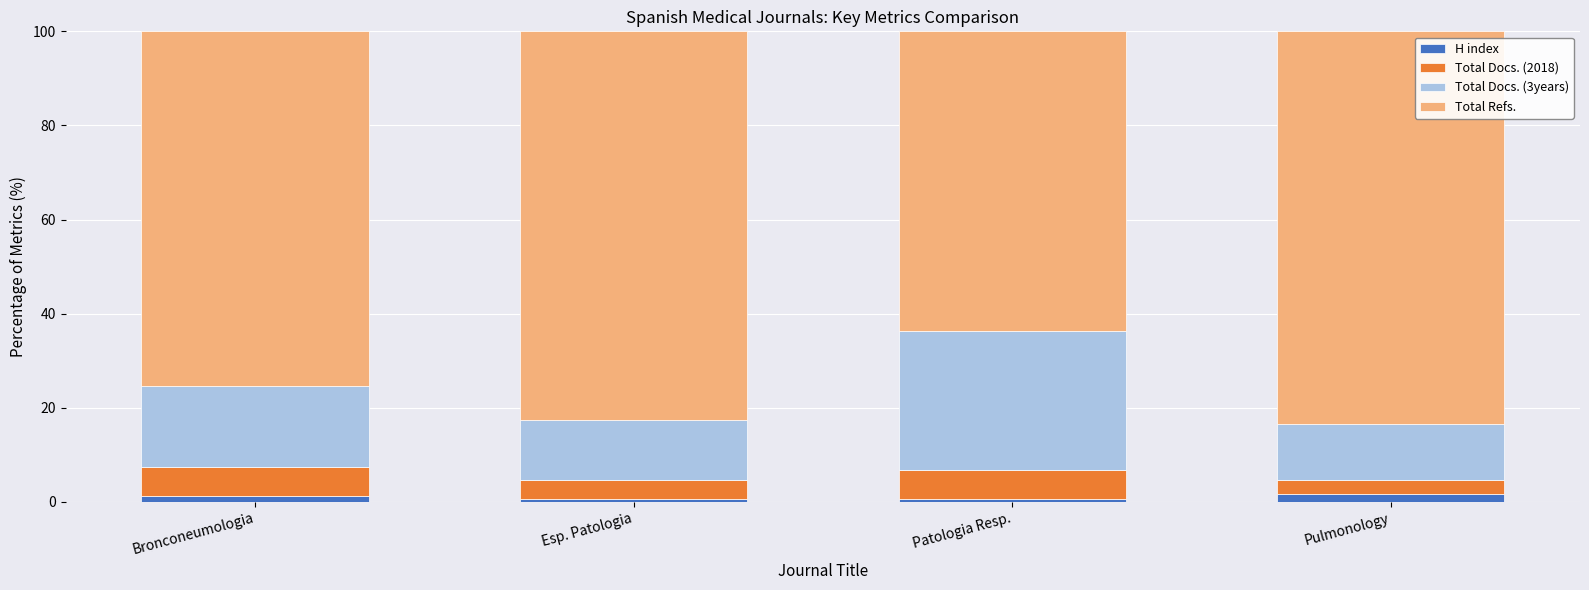

What is the average value of the H index series?

1.0